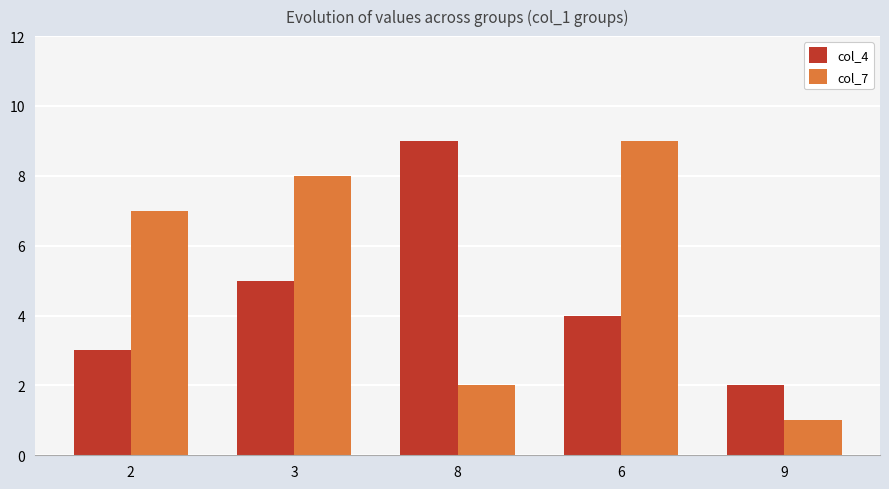

Is the value of col_4 at 9 greater than the value of col_7 at 6?

No